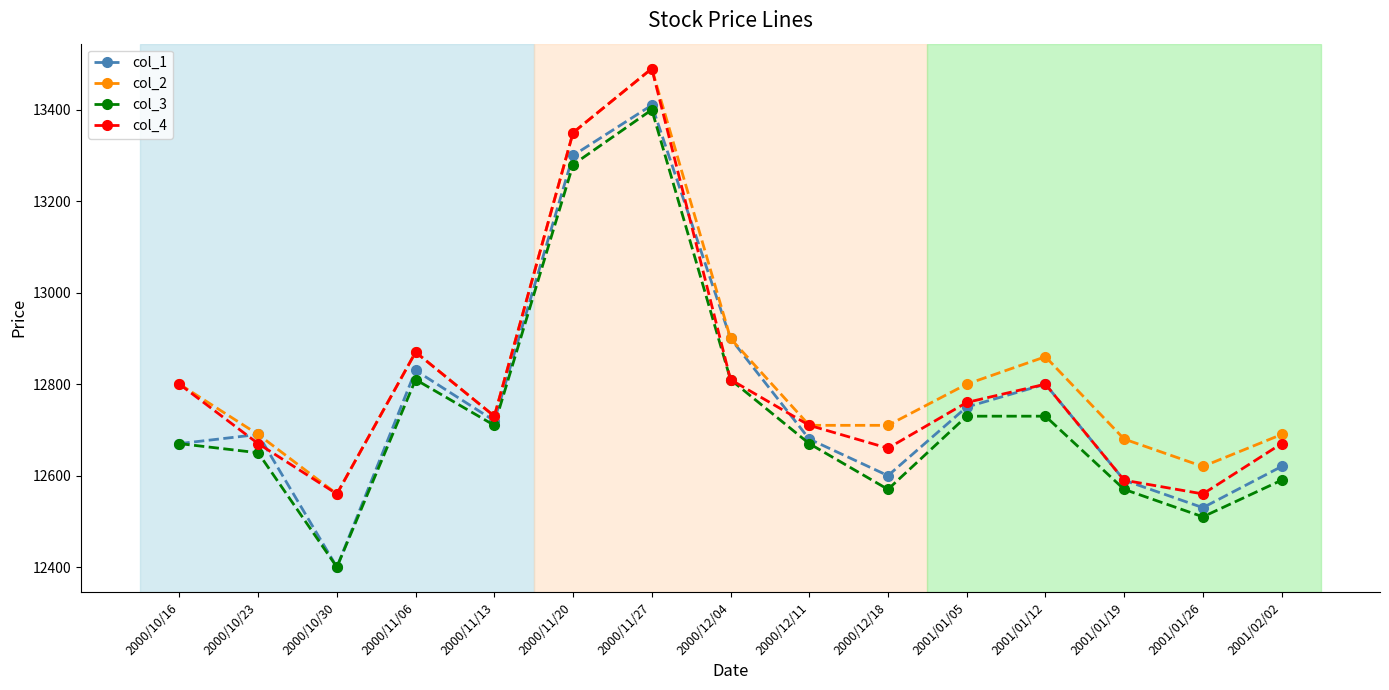

Where is the first local minimum for col_1?

2000/10/30